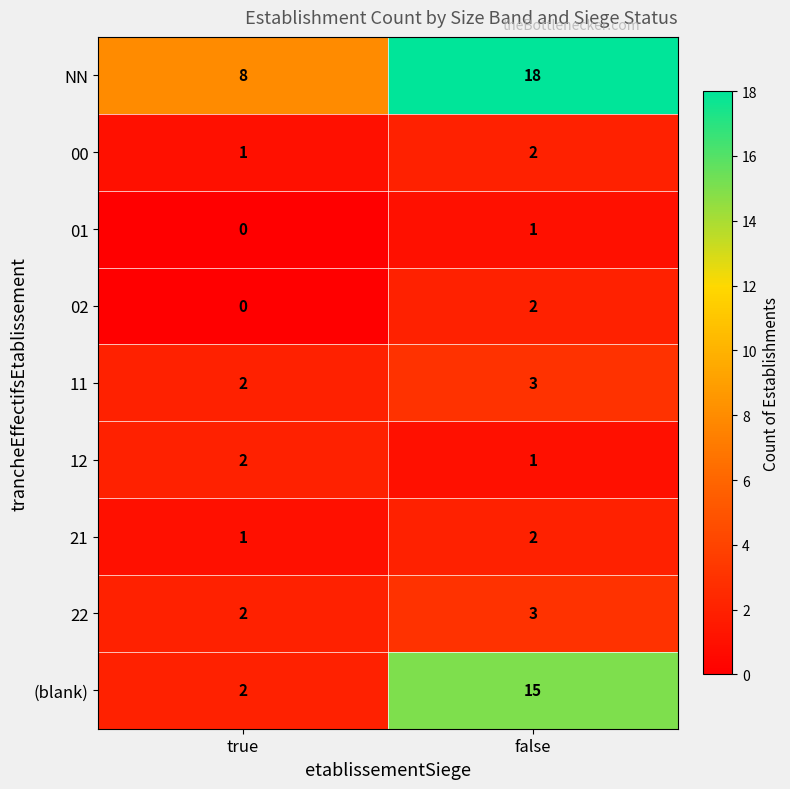

What is the total value across all series at true?

18